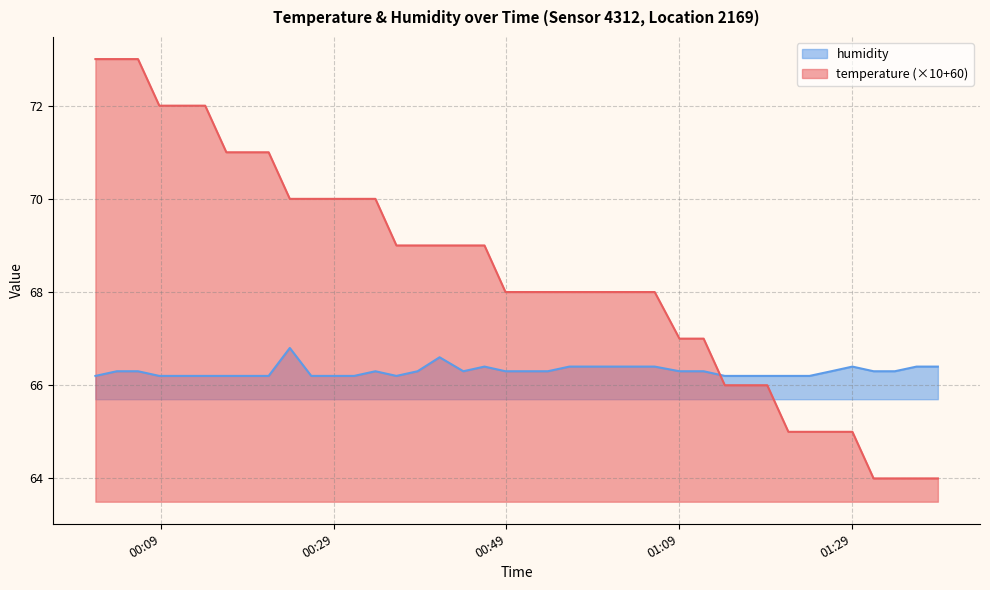

Where is the first local minimum for humidity?

2023-02-16T00:36:15